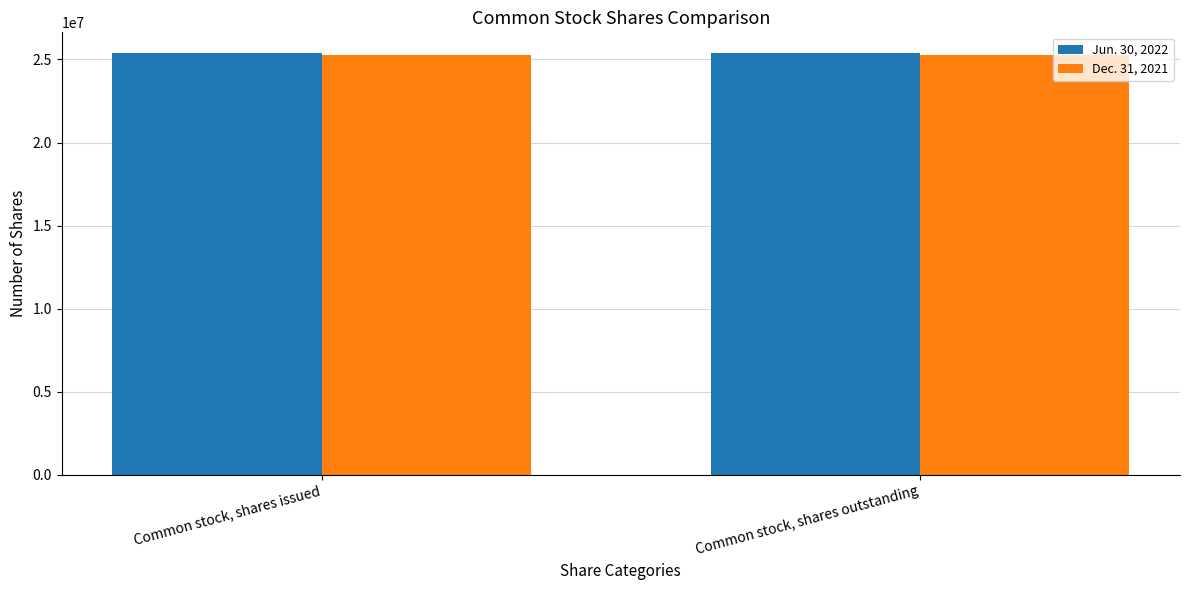

What is the total value across all series at Common stock, shares outstanding?

50633100